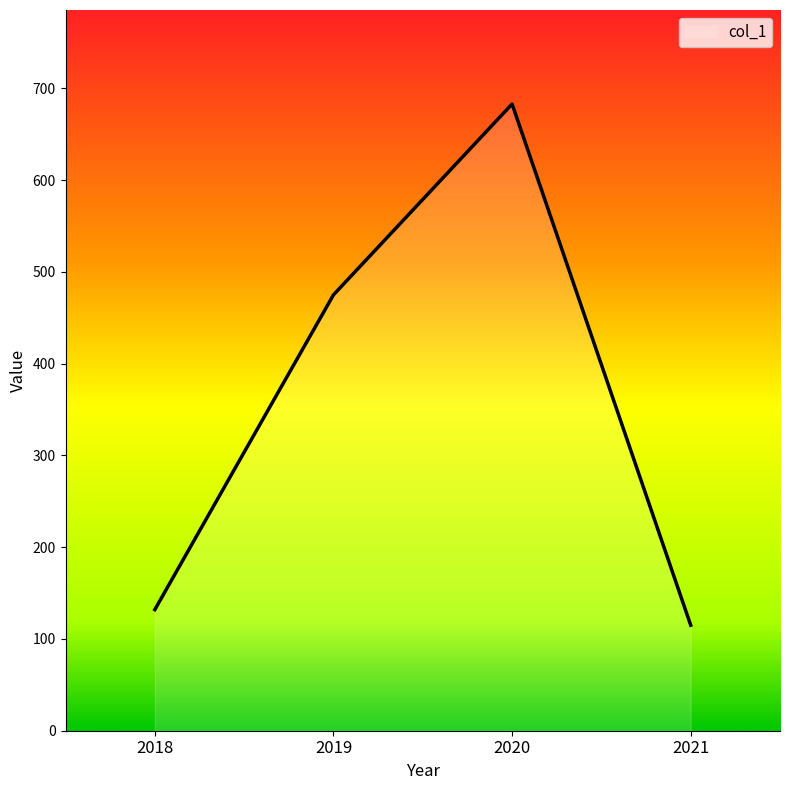

The value at 2020 is 683. True or false?

True